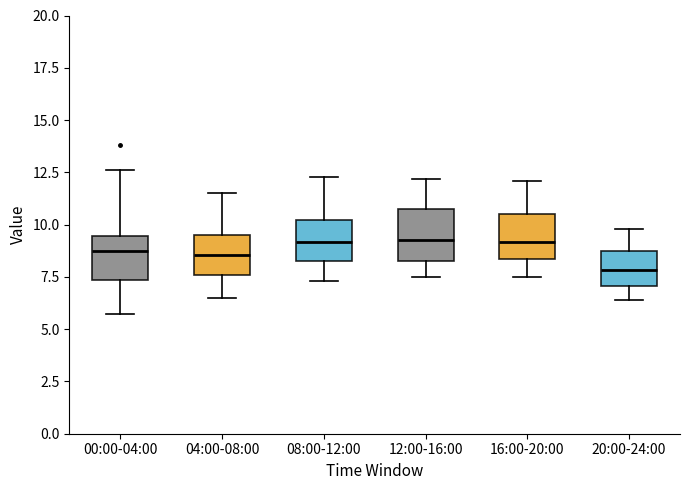

Which box has the lowest median line?

20:00-24:00